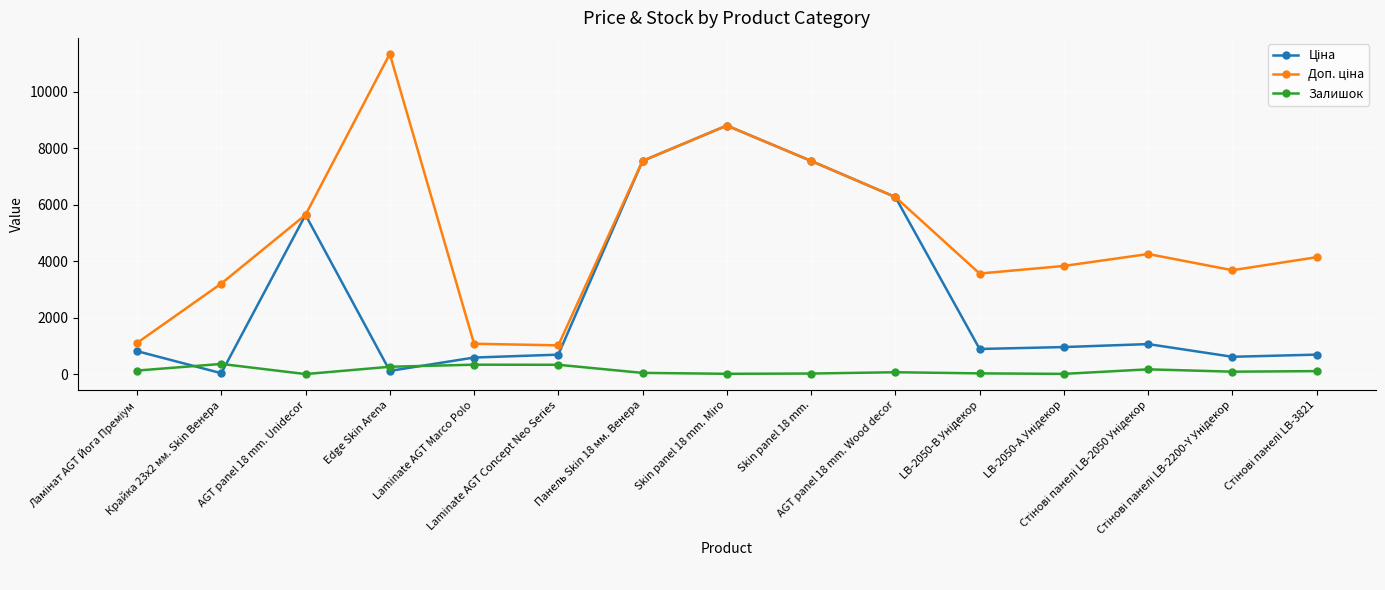

At how many categories does at least one series exceed 7043?

4